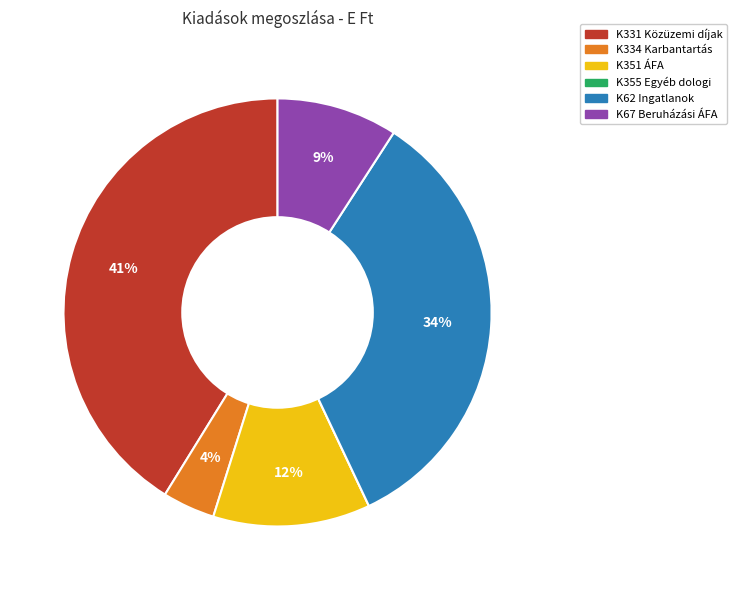

Does K351 ÁFA represent more than half of the total?

No